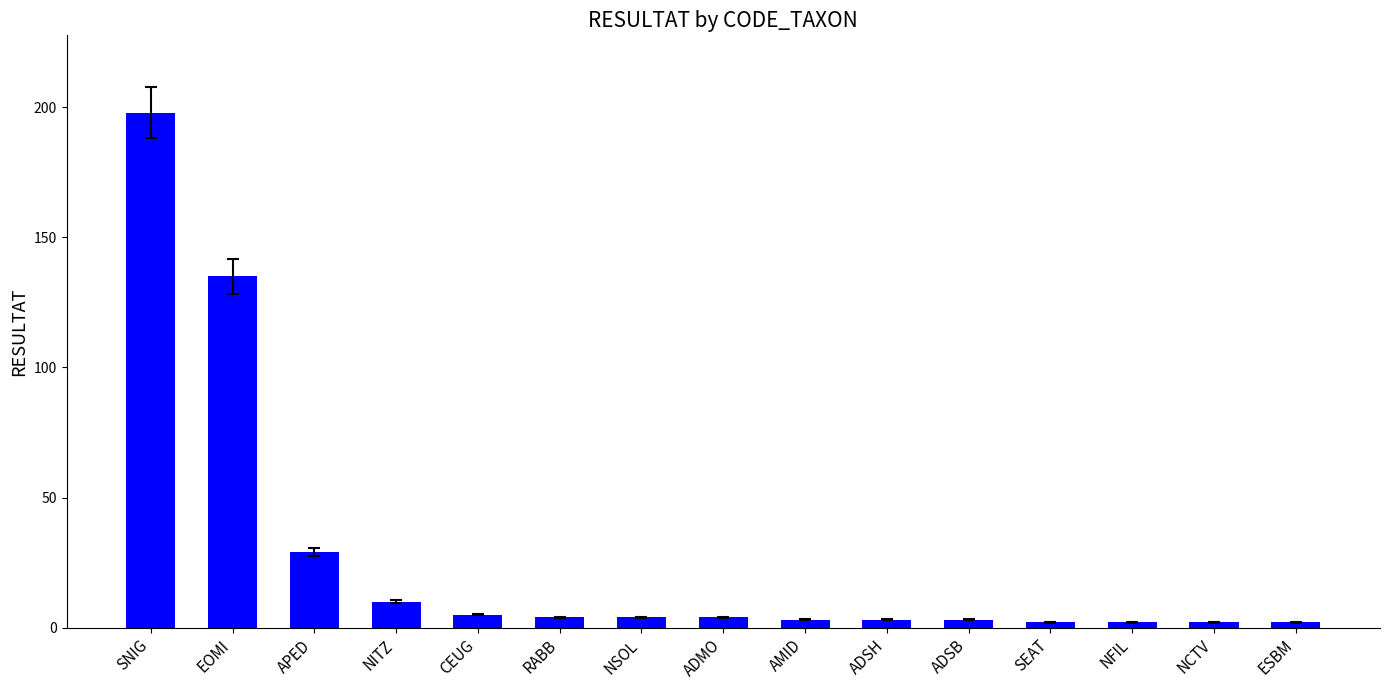

How many data points does each series have?

15